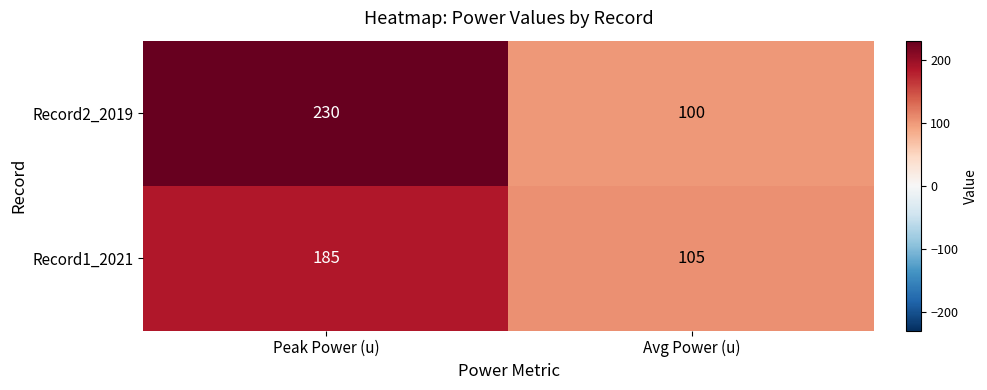

Read the Record1_2021 value at Avg Power (u), to the nearest 5.

105